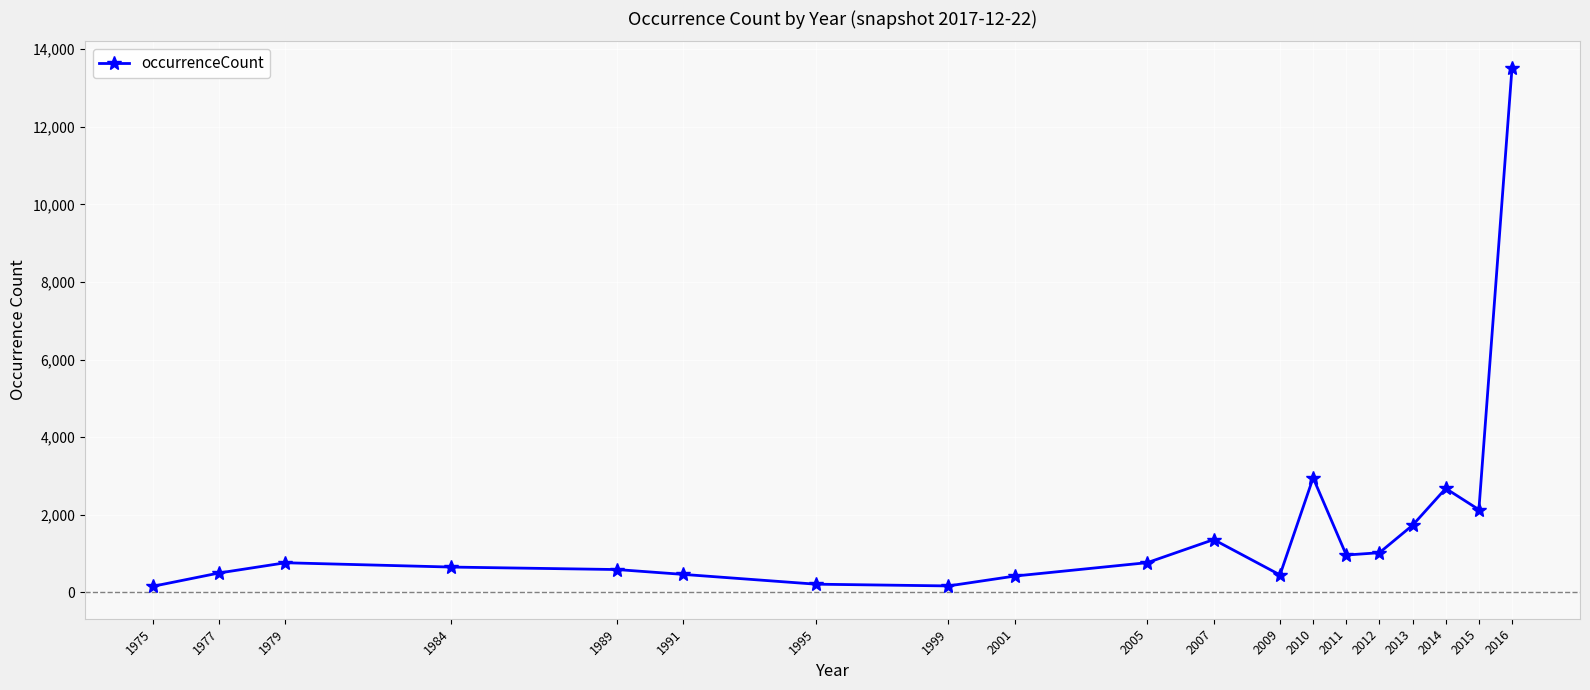

What is the maximum value shown in the chart?

13523